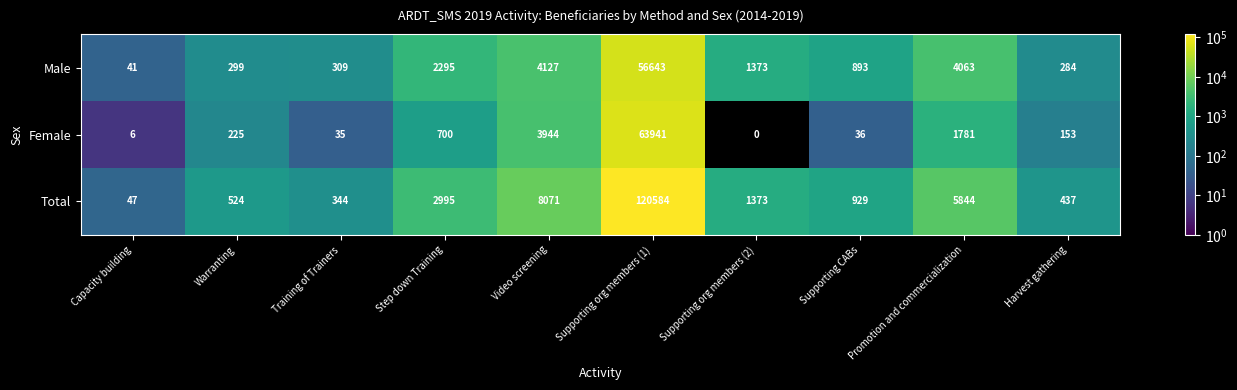

The value of Total at Promotion and commercialization is 5844. True or false?

True